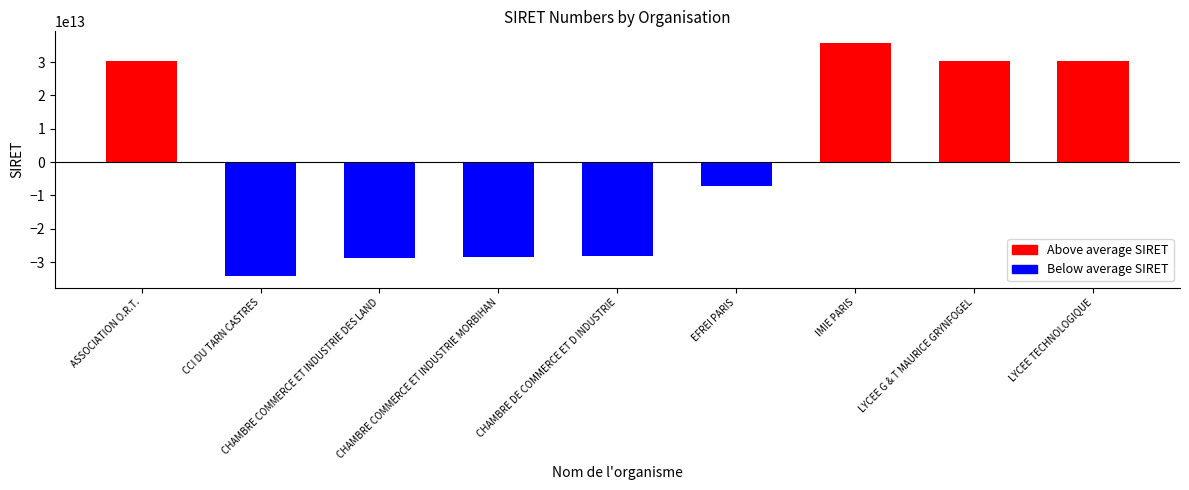

What is the label of the 6th bar from the right?

CHAMBRE COMMERCE ET INDUSTRIE MORBIHAN